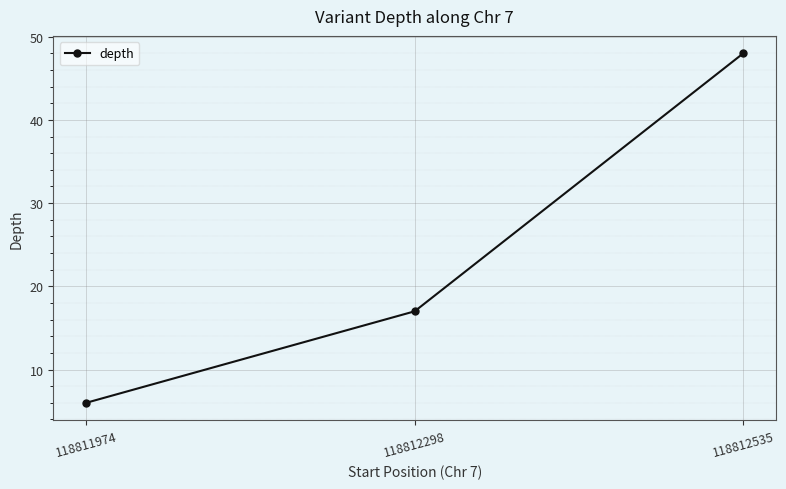

At which label is the value closest to 27?

118812298